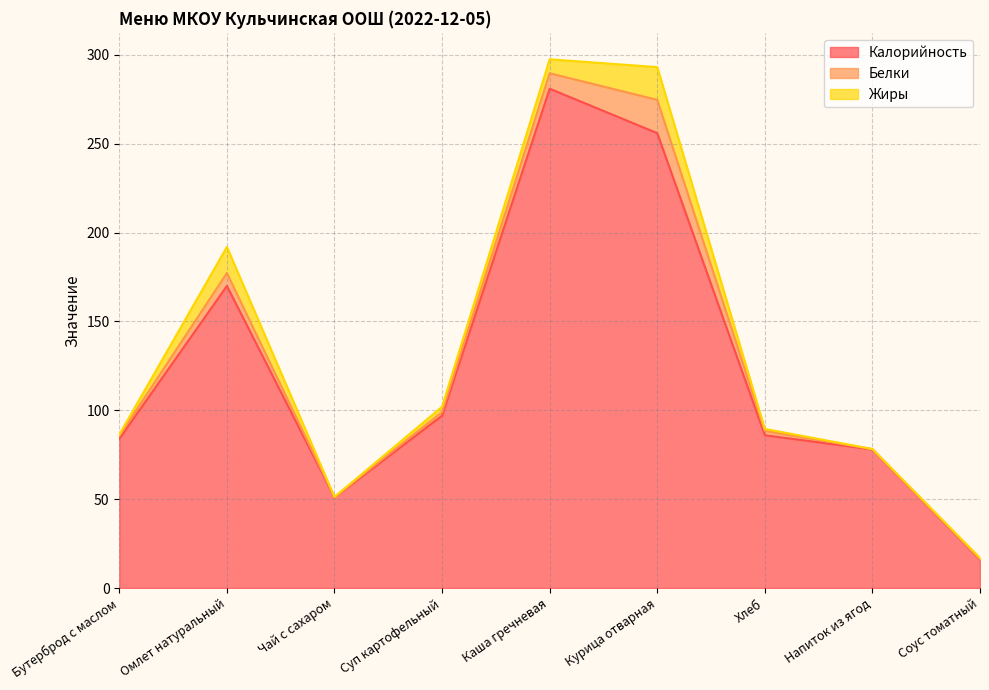

Does the chart display data point markers on the line(s)?

No